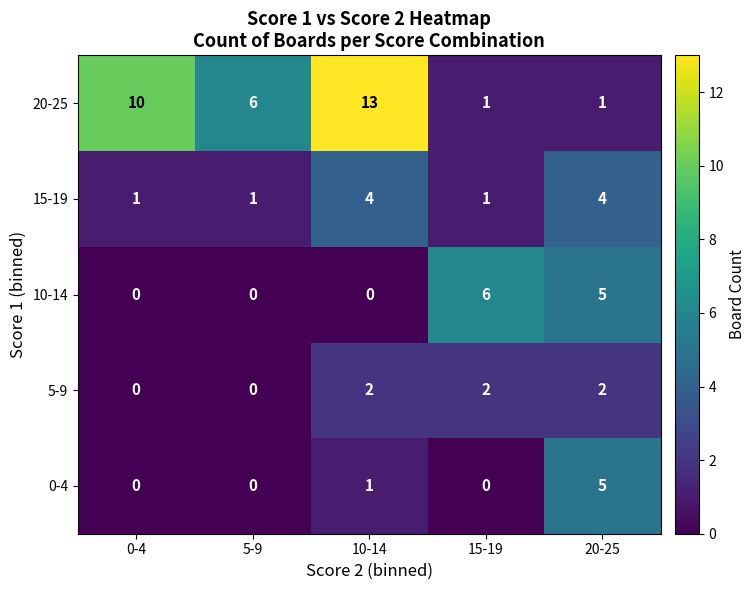

What is the sum of all 0-4 values?

6